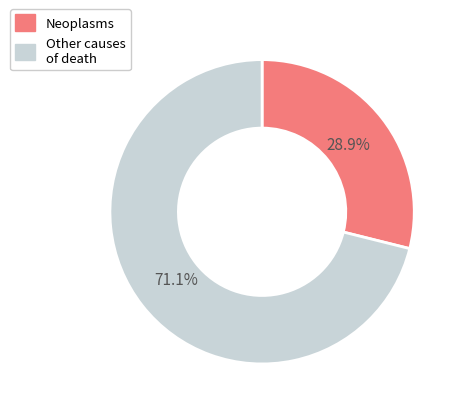

Does any single category account for the majority?

Yes